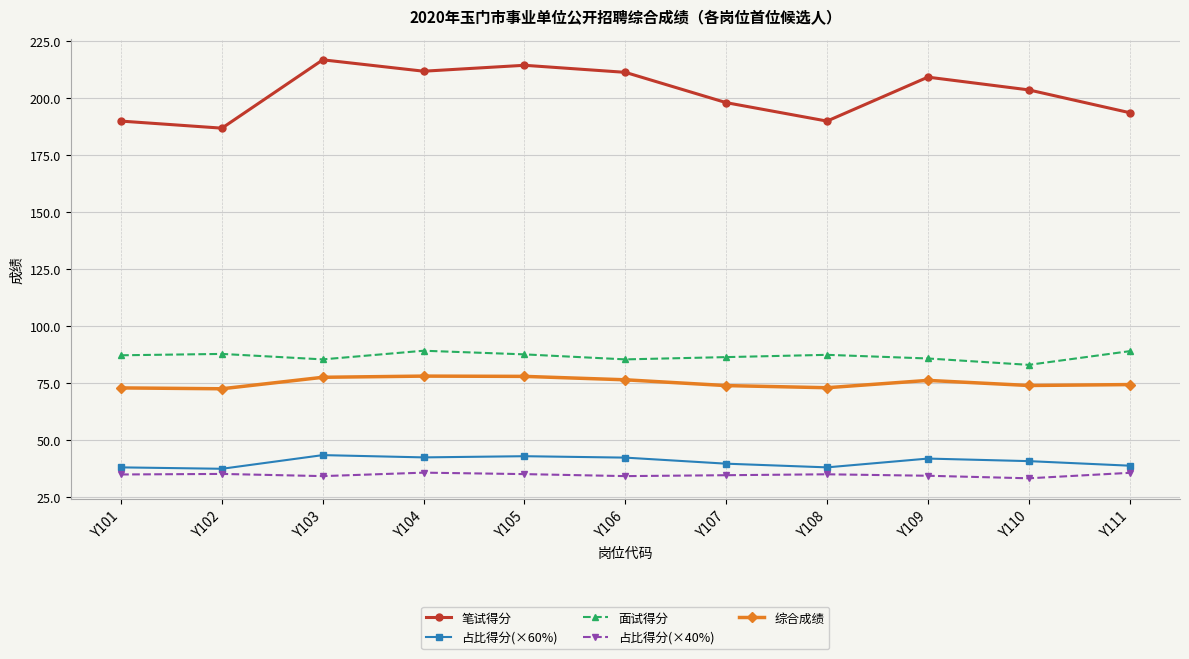

Which series has the largest total across all categories?

笔试得分